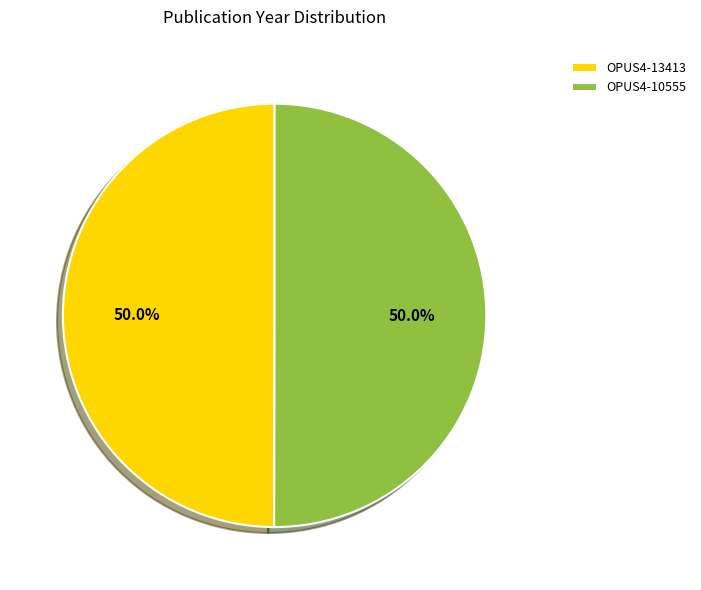

Combined, do OPUS4-10555 and OPUS4-13413 account for over 50%?

Yes